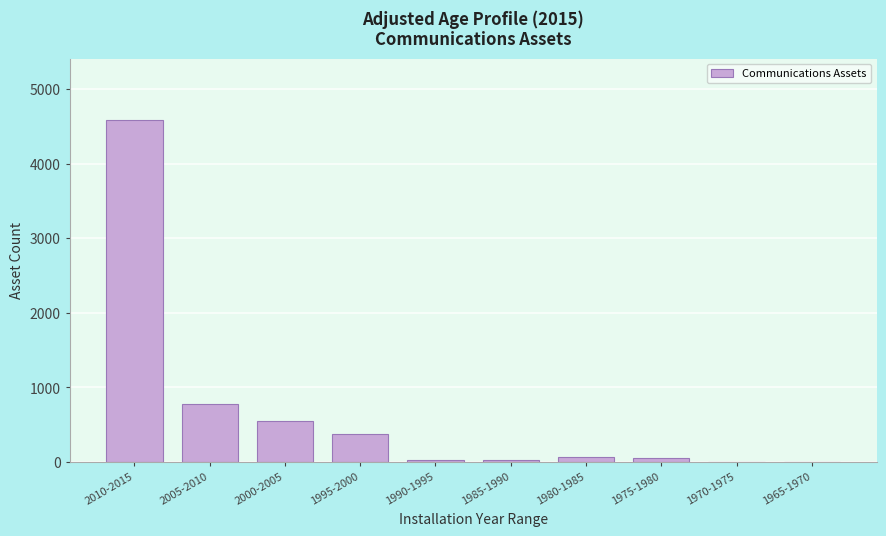

Which category has the highest value across all series?

2010-2015